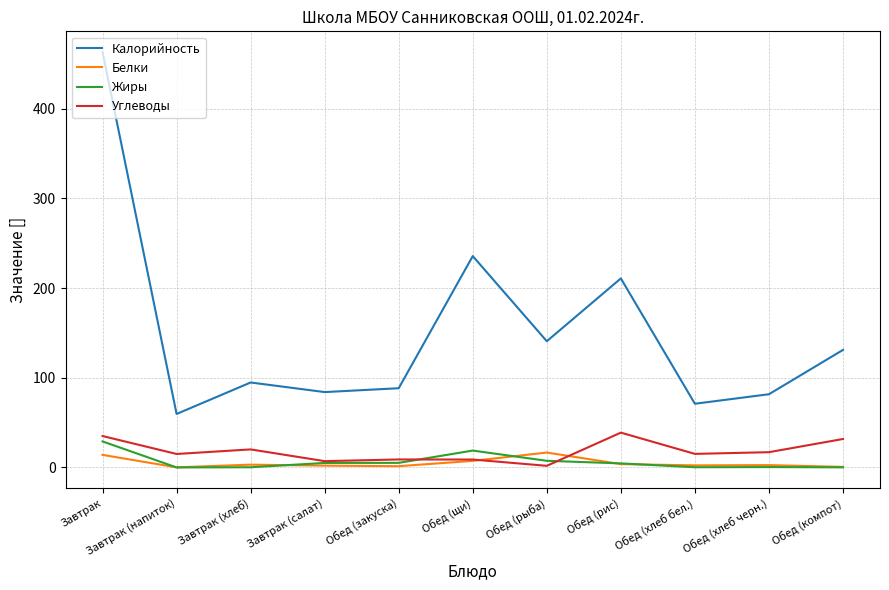

The value of Жиры at Обед (щи) is 18.8. True or false?

True